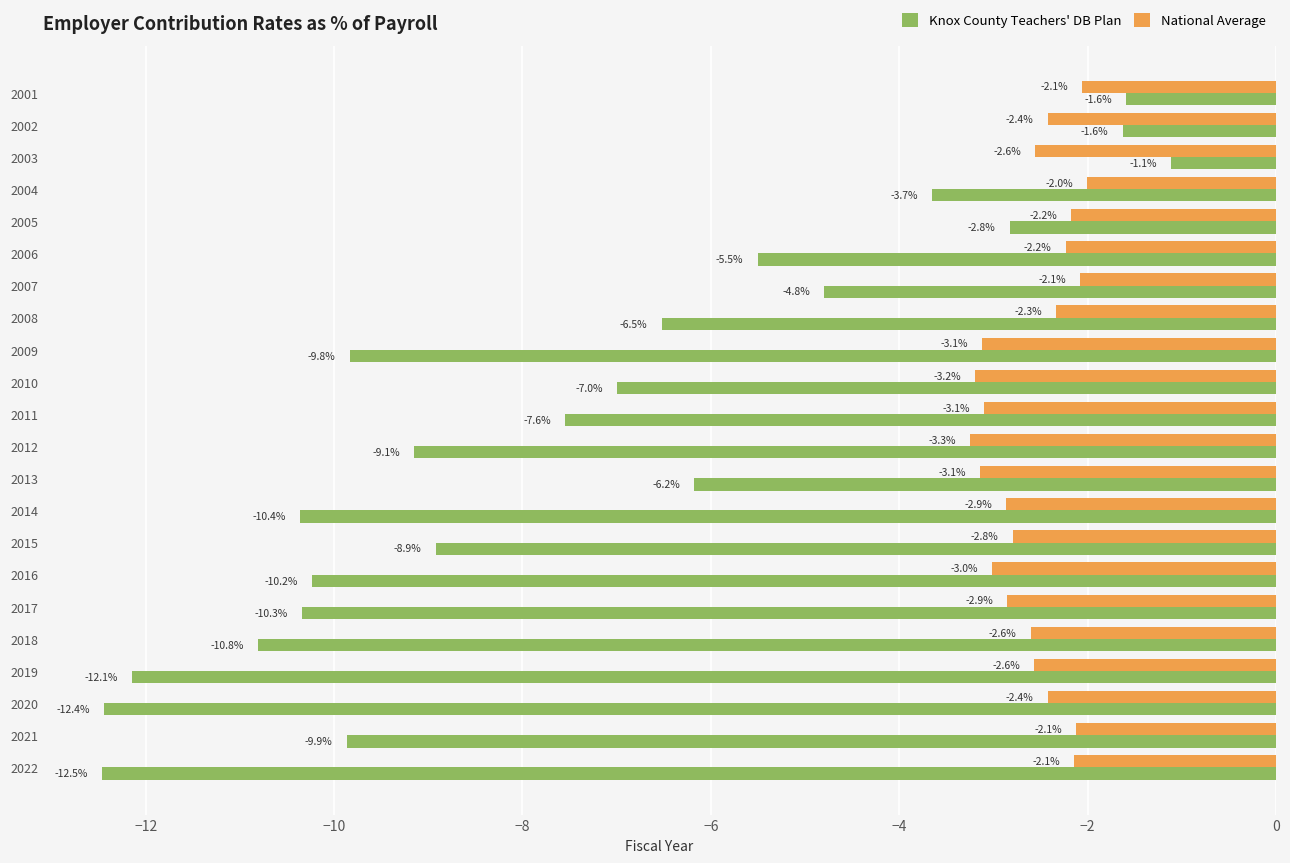

Between 2007 and 2011, which series saw the biggest shift?

Knox County Teachers' DB Plan